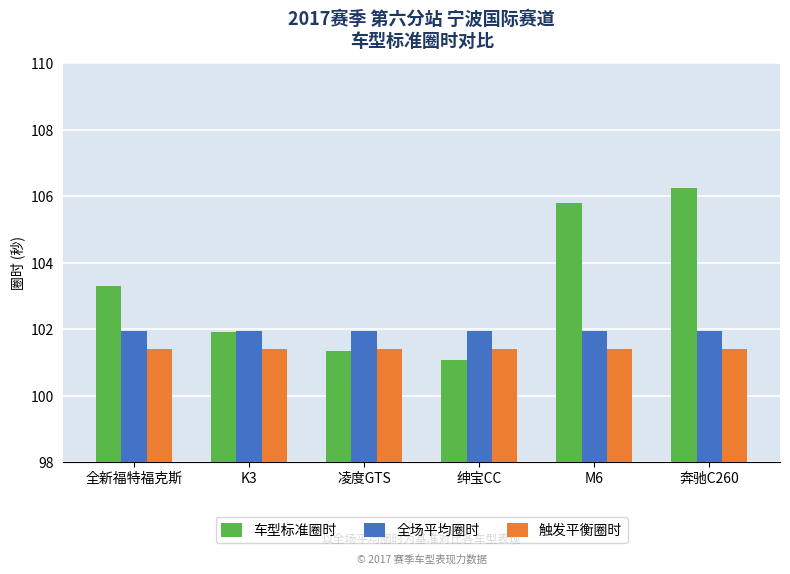

What is the spread (max minus min) of values at M6?

4.4